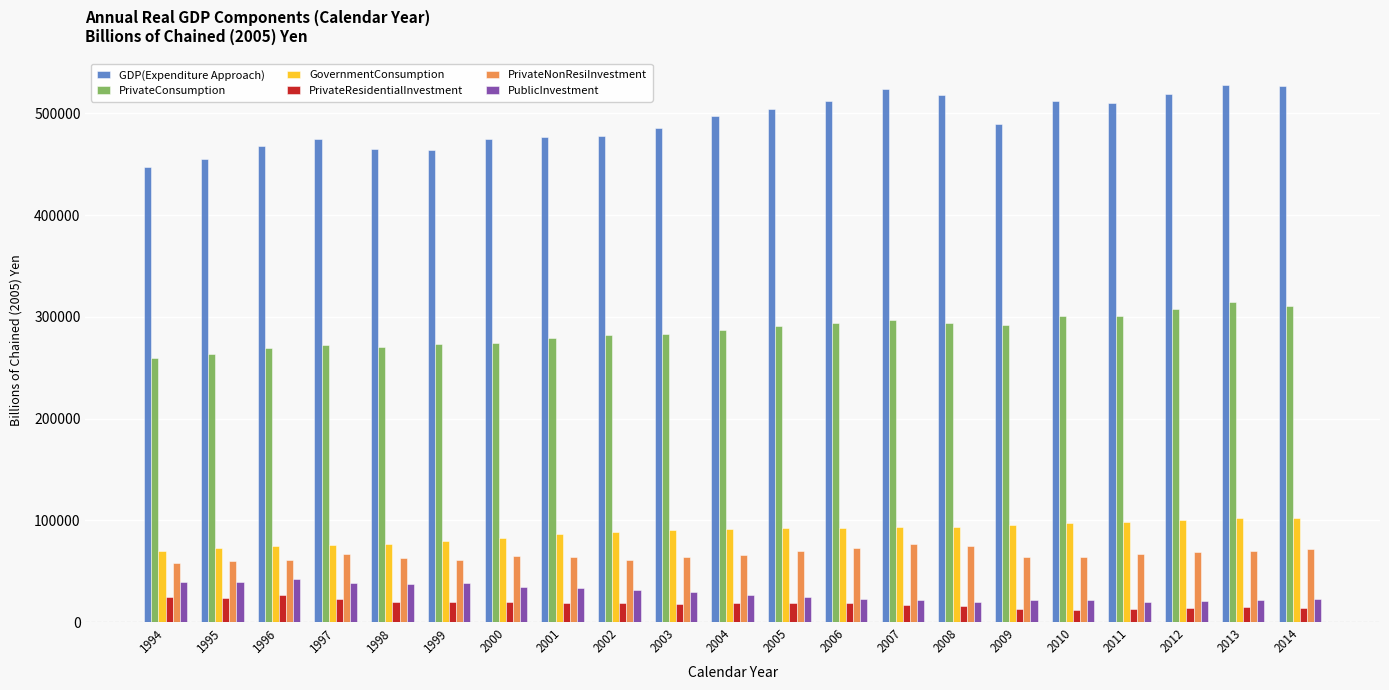

How many bars are there in total?

126